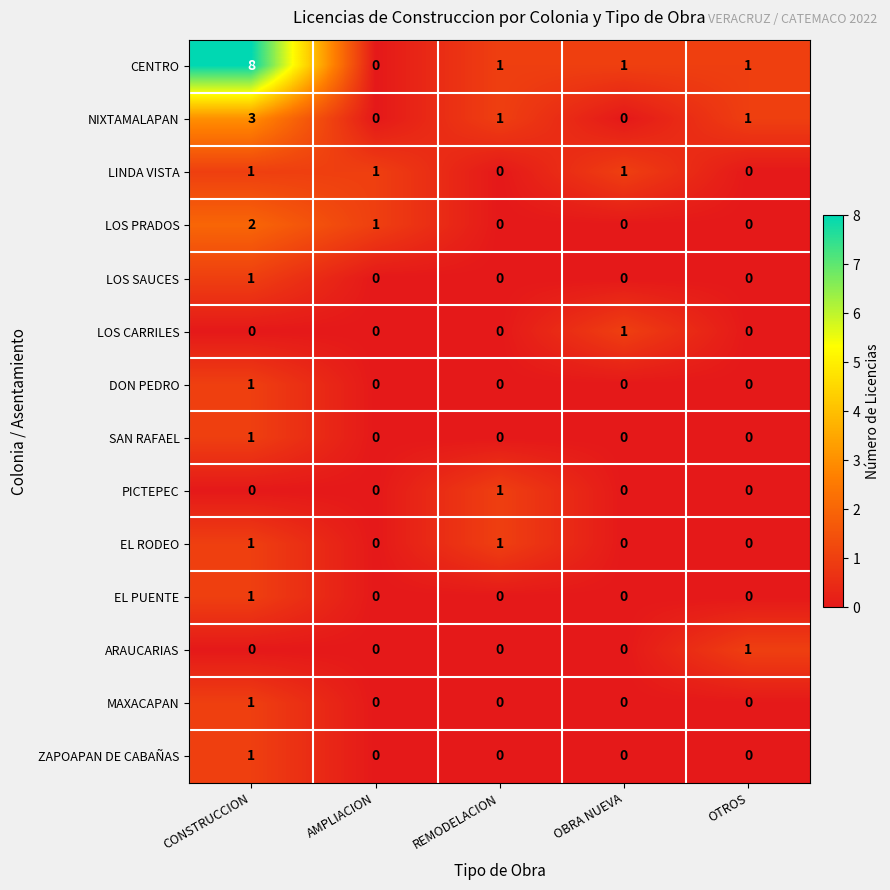

How many categories are shown in the chart?

5